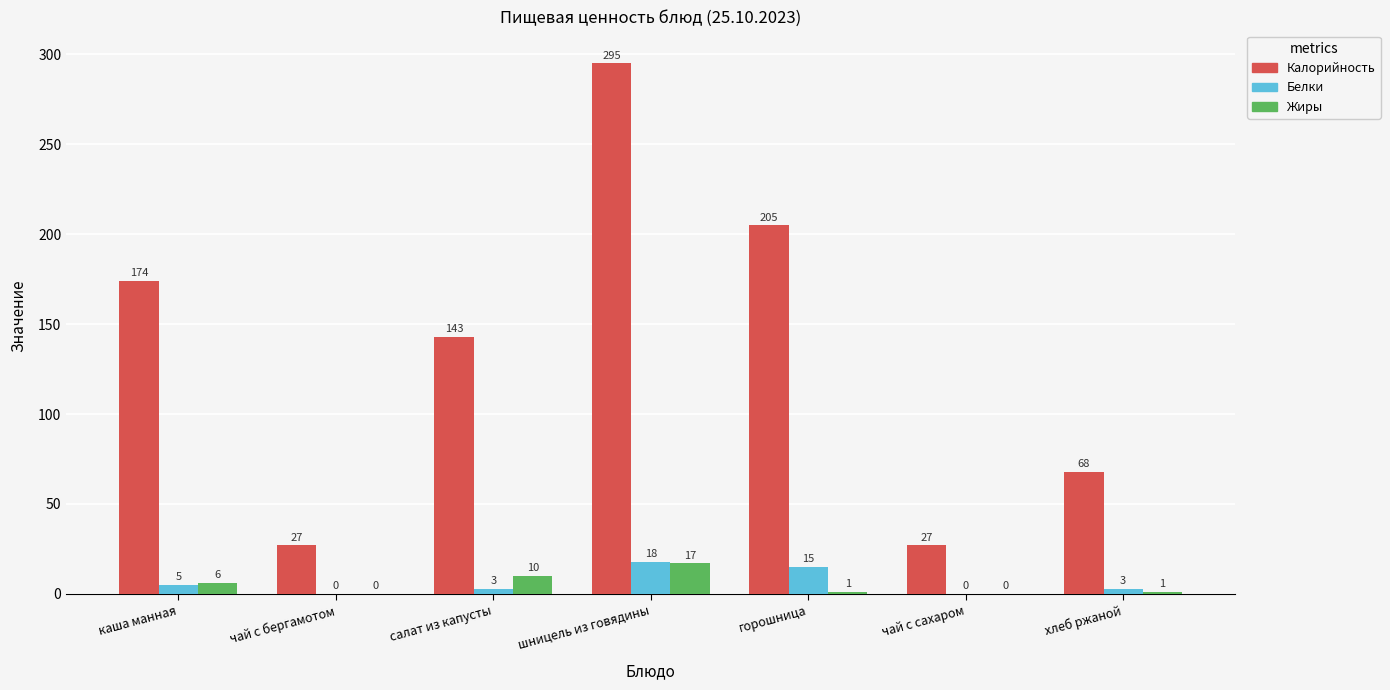

Is it true that Калорийность equals 205 at горошница?

True